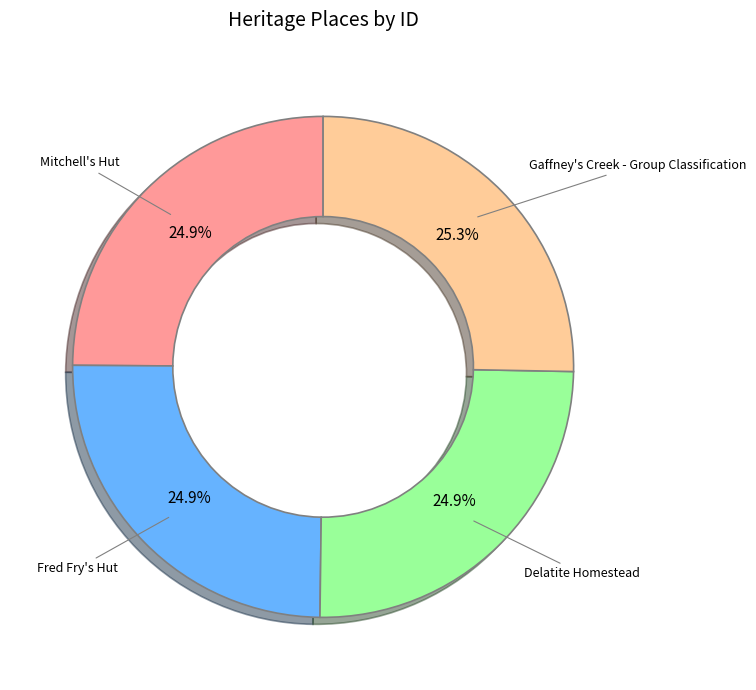

Is there any slice that represents more than half of the pie?

No